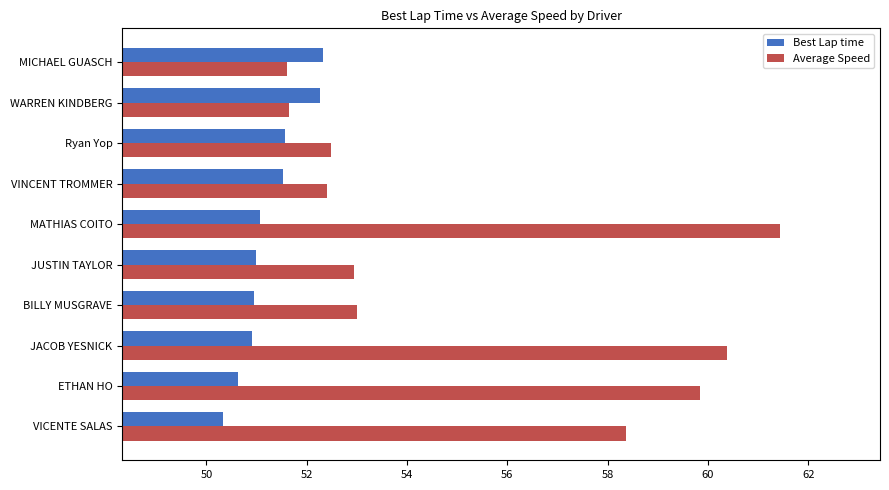

Is it true that Average Speed equals 86.1 at WARREN KINDBERG?

False